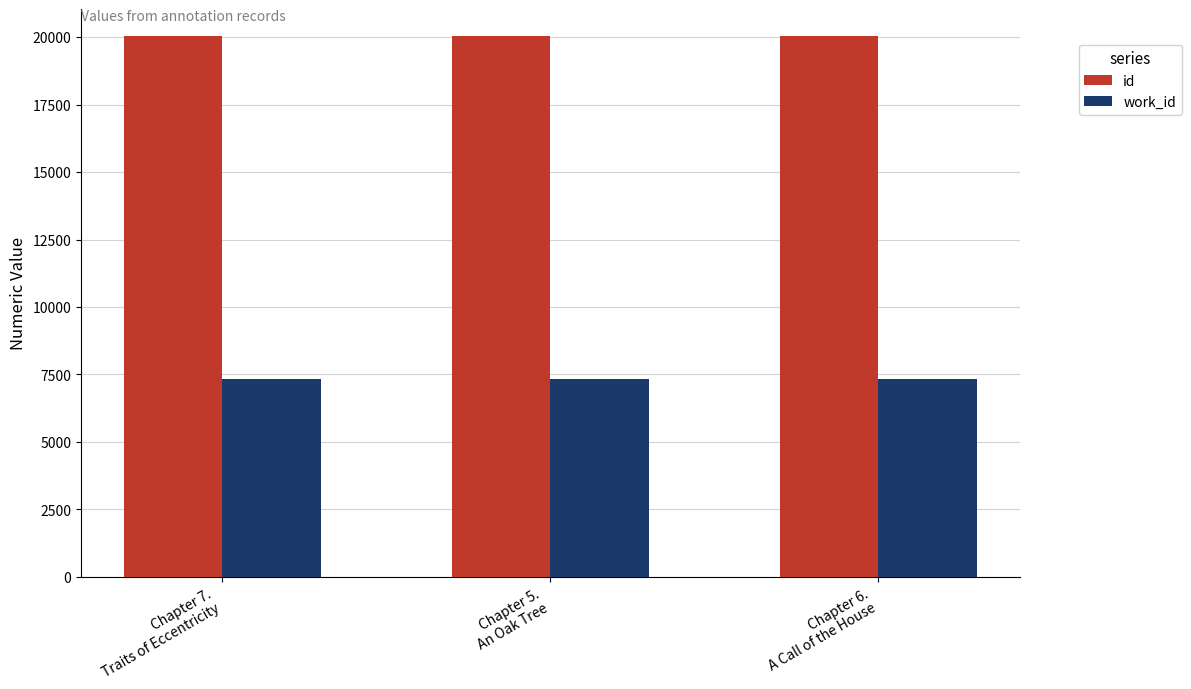

Which series has the largest total across all categories?

id